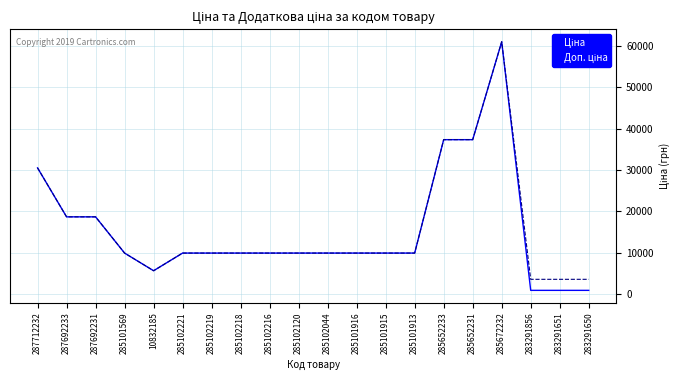

What is the greatest value displayed?

61024.7